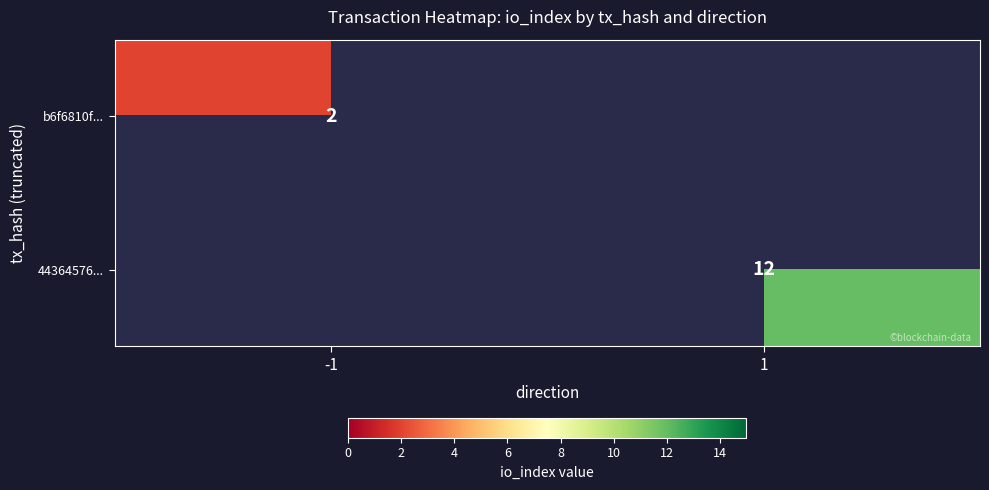

At how many categories does at least one series exceed 10?

1